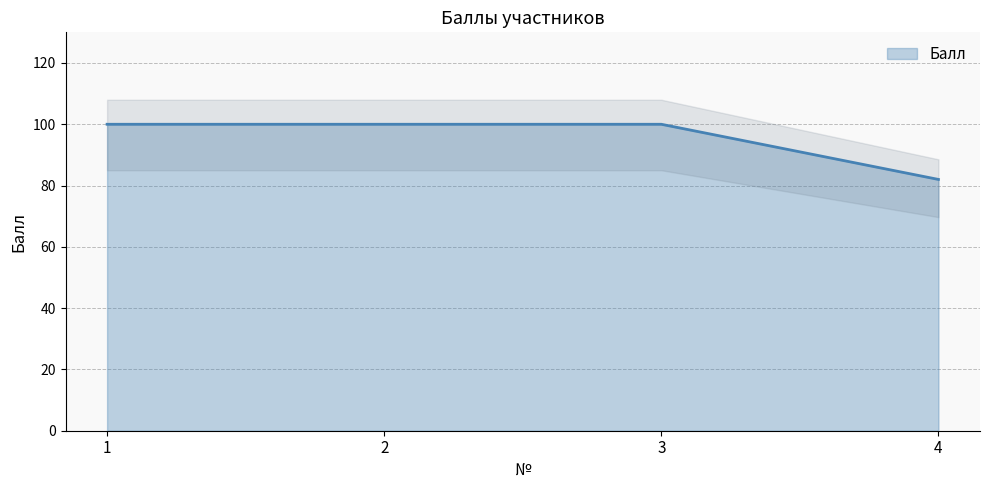

How many lines are shown in the chart?

1